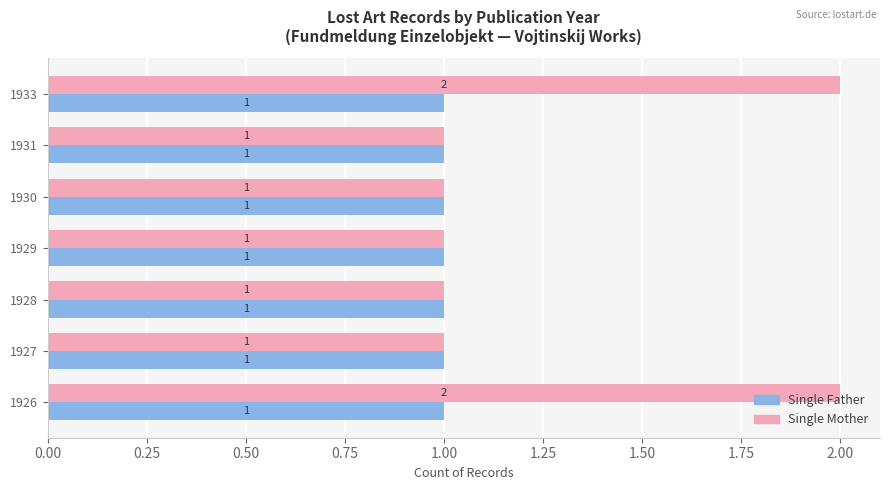

Rank the series by their maximum value, from lowest to highest.

Single Father, Single Mother